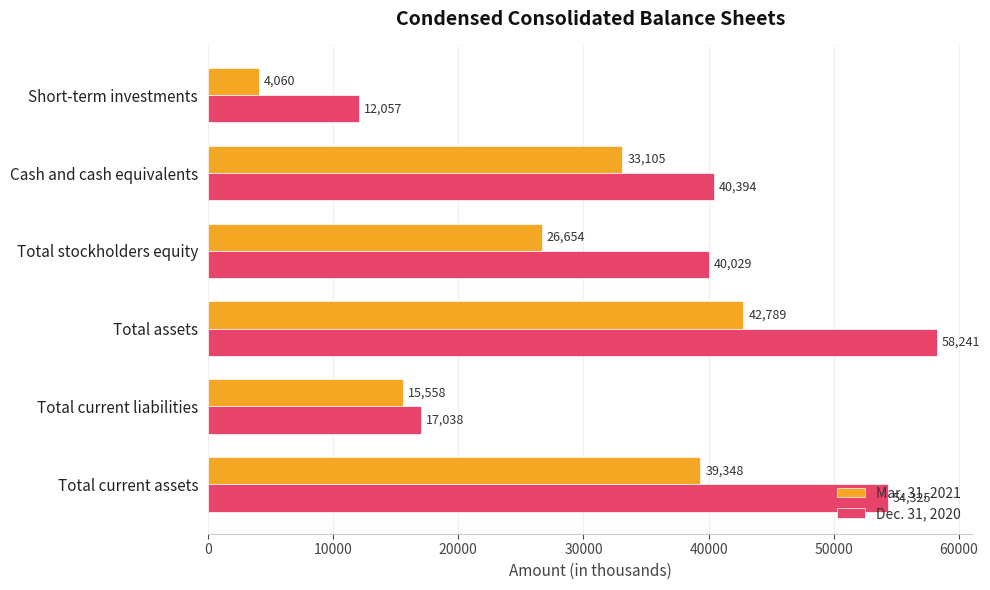

What are all the series names shown in the legend?

Mar. 31, 2021, Dec. 31, 2020